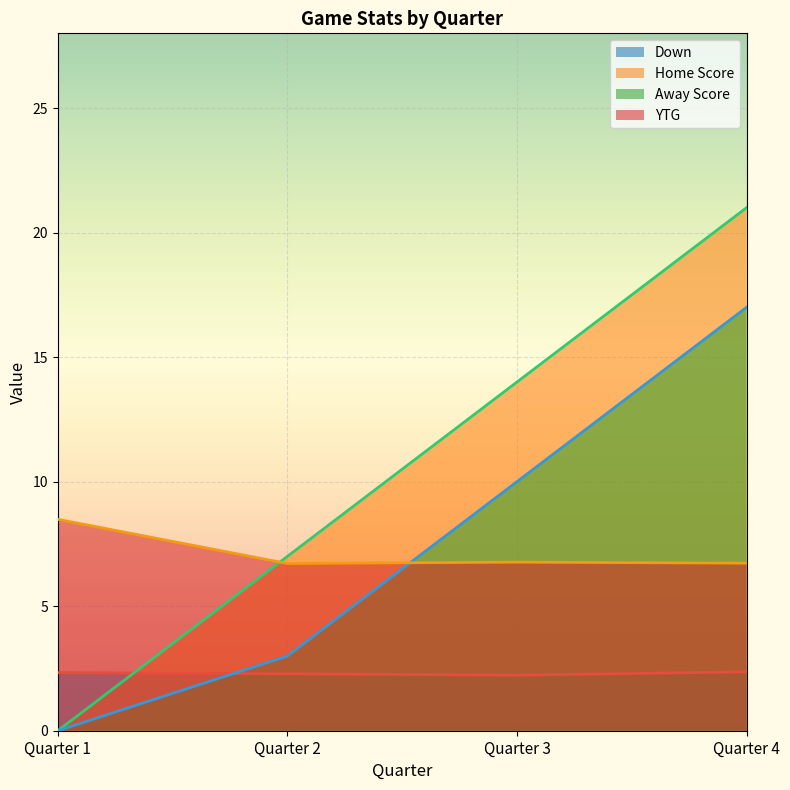

Is it true that Away Score equals 15.1 at Quarter 3?

False